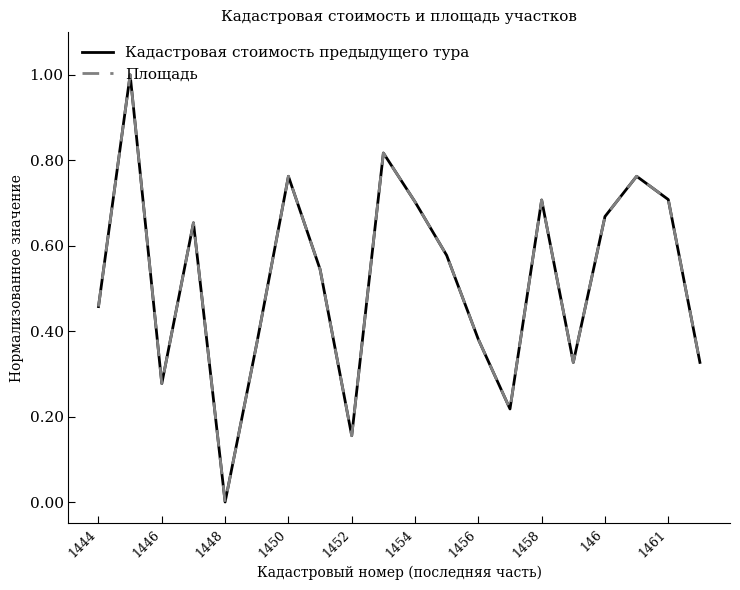

True or false: Площадь has more than 0 interior local peaks.

True